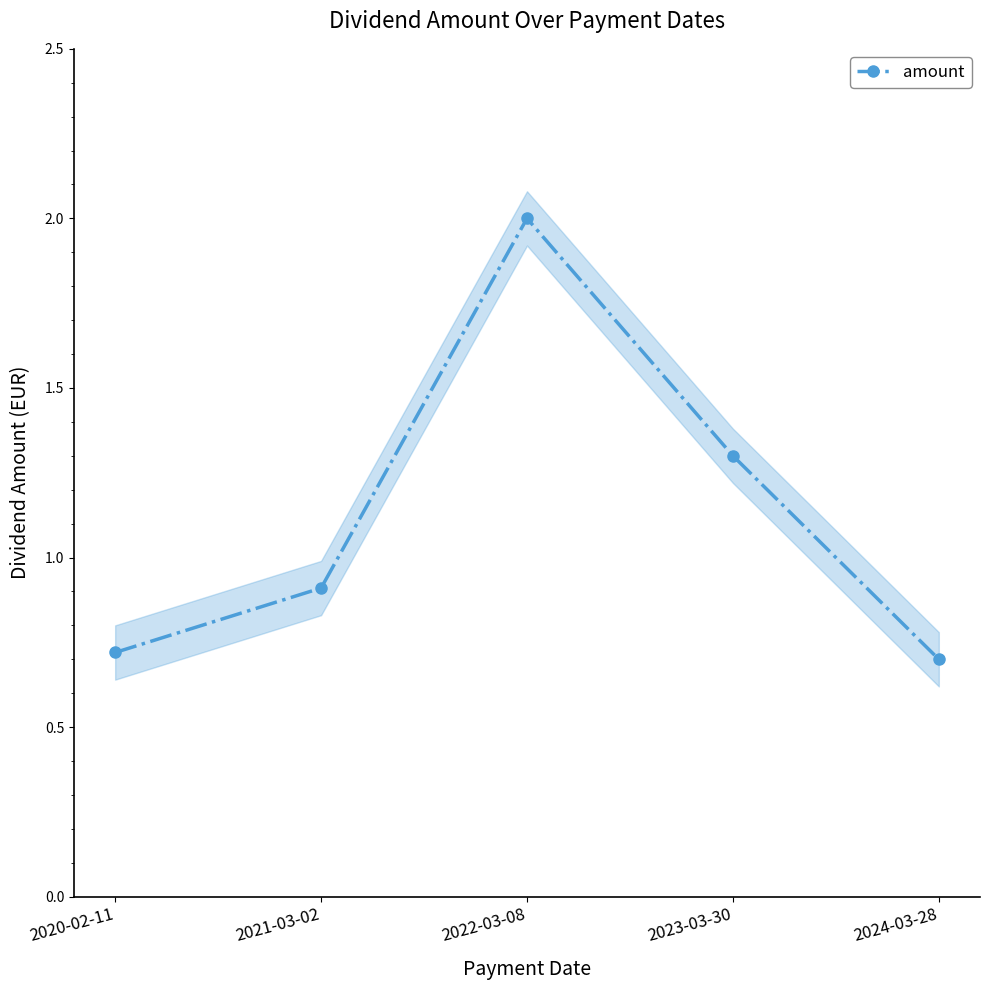

What is the label of the 4th point from the left?

2023-03-30